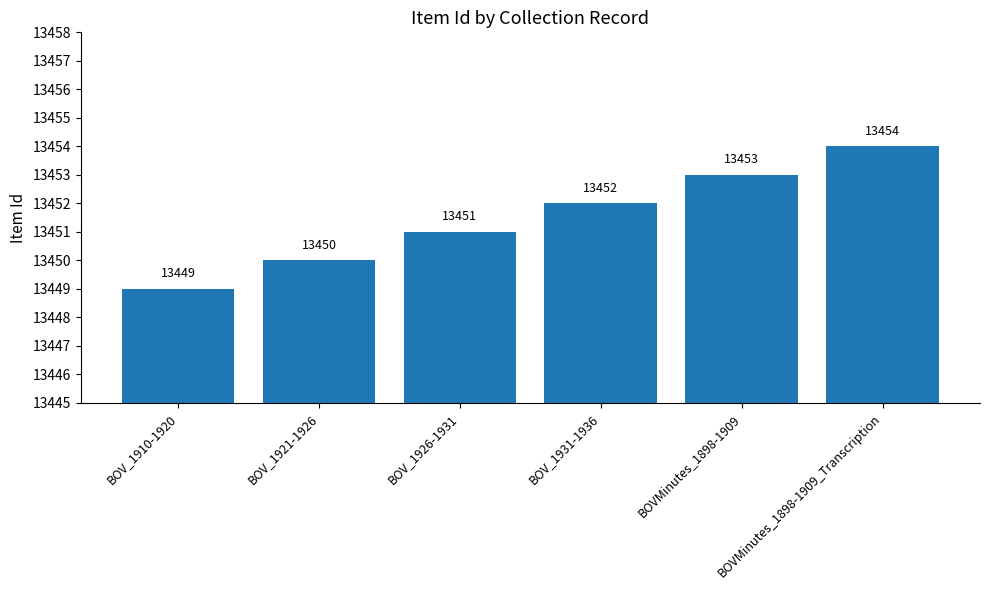

Reading left to right, list all the values displayed in this chart.

13449	13450	13451	13452	13453	13454